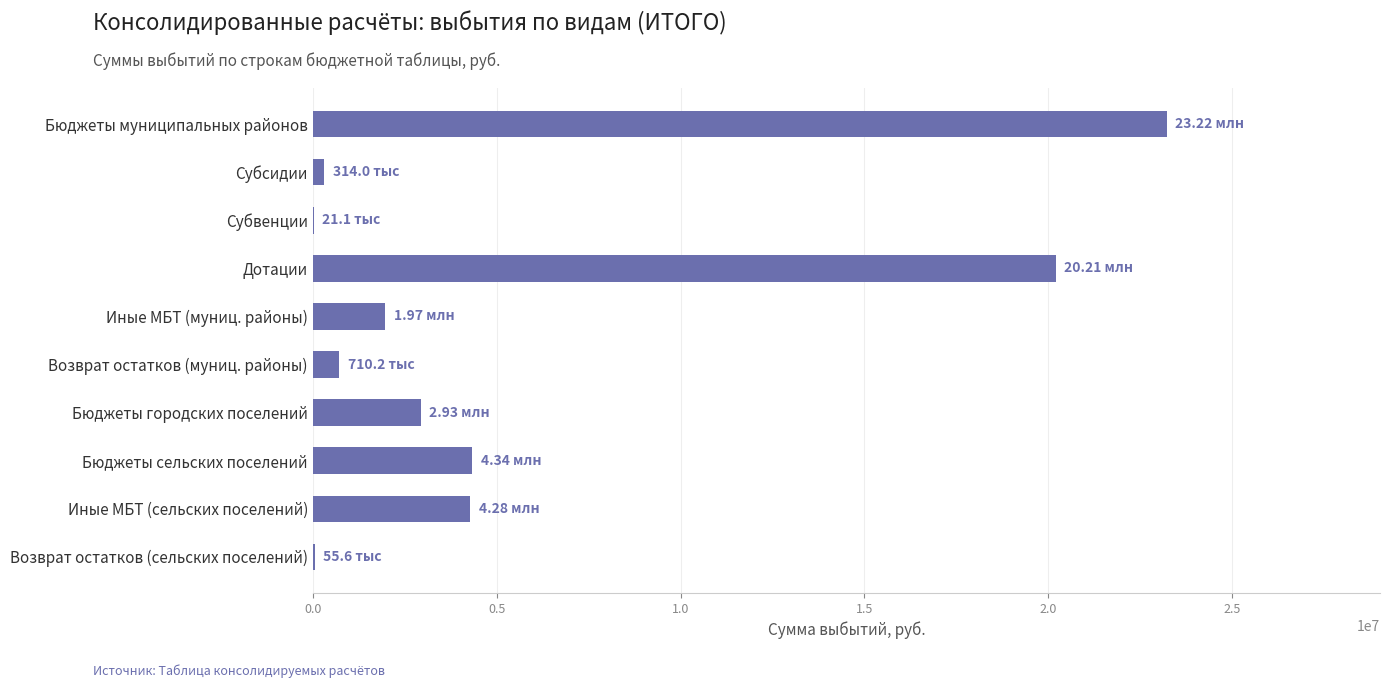

Are the bars grouped side by side (vs. stacked)?

No